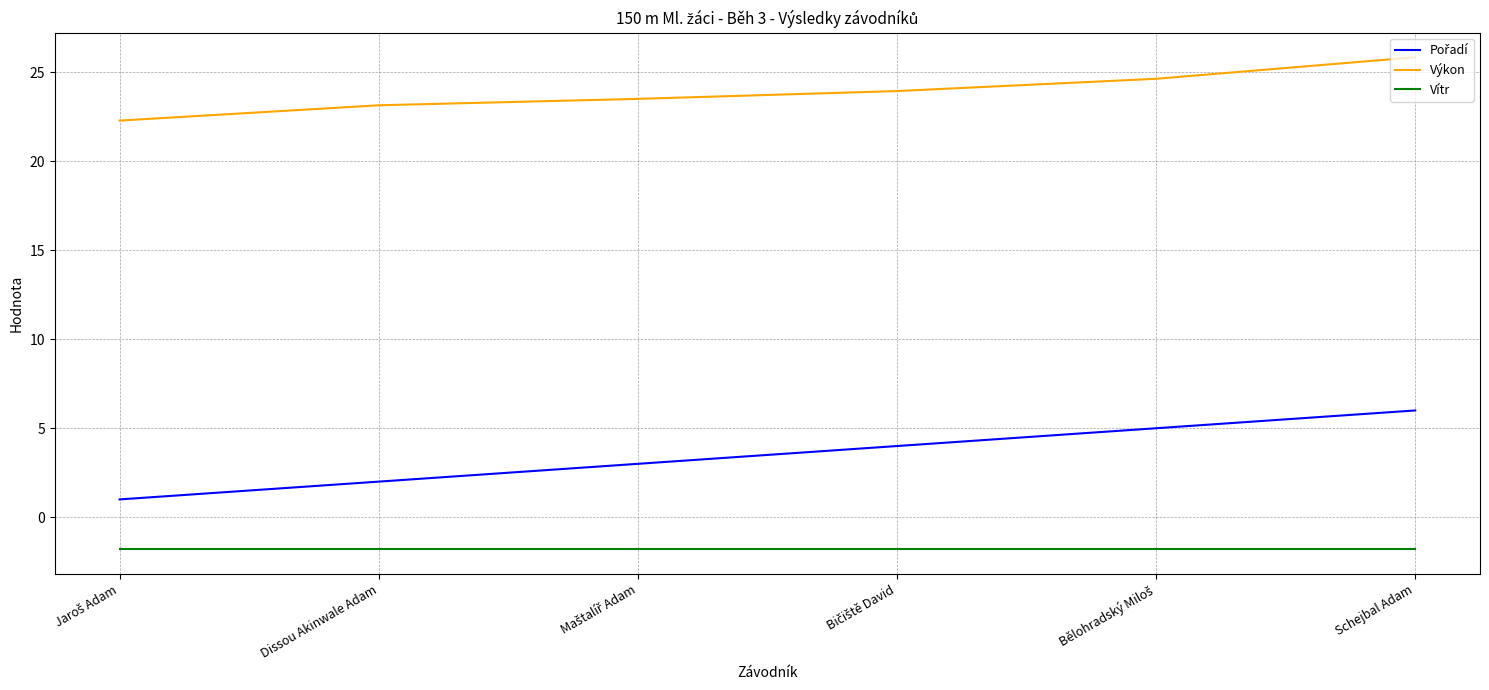

How many values in the Výkon series exceed 23?

5